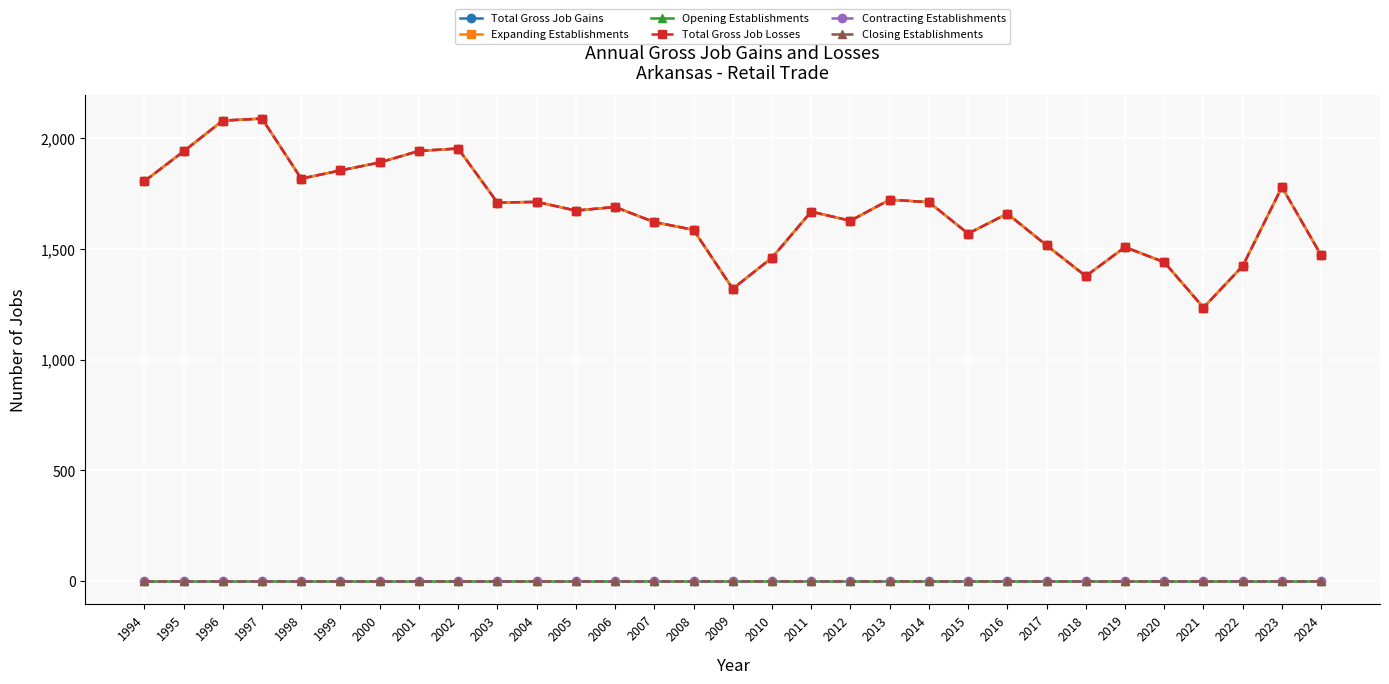

Which series has the largest range (max minus min)?

Total Gross Job Gains